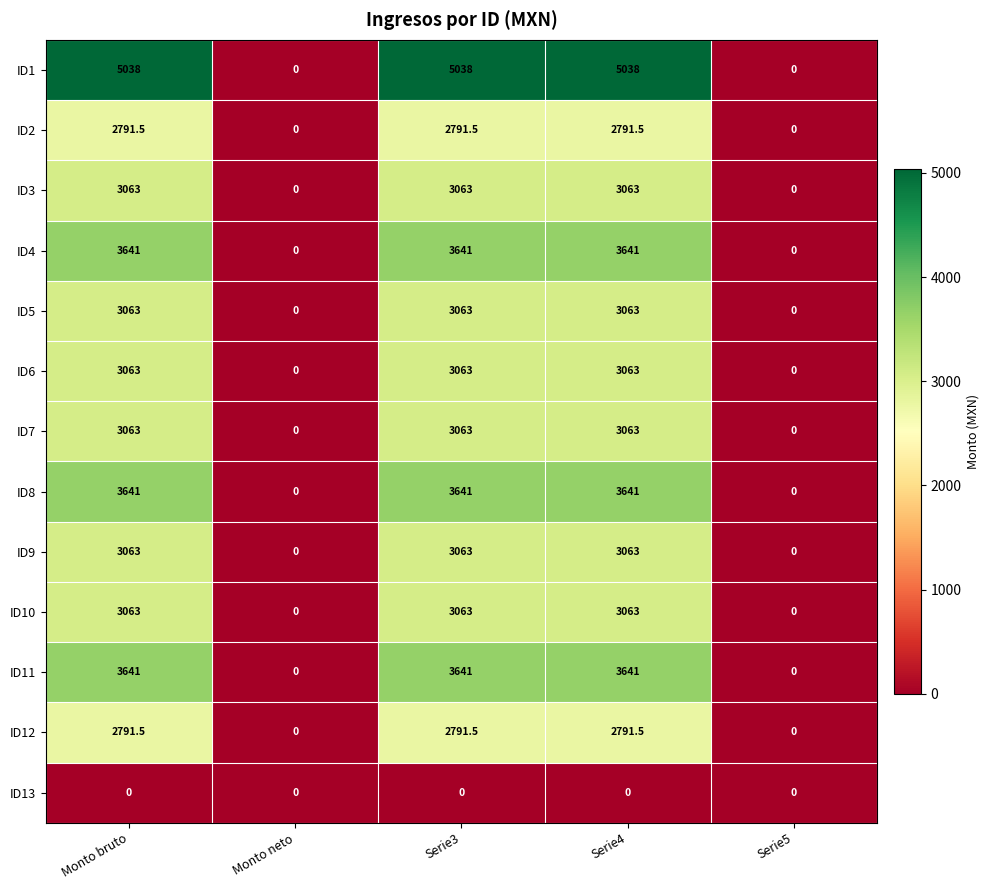

Which series changed the most between Monto bruto and Serie5?

ID1